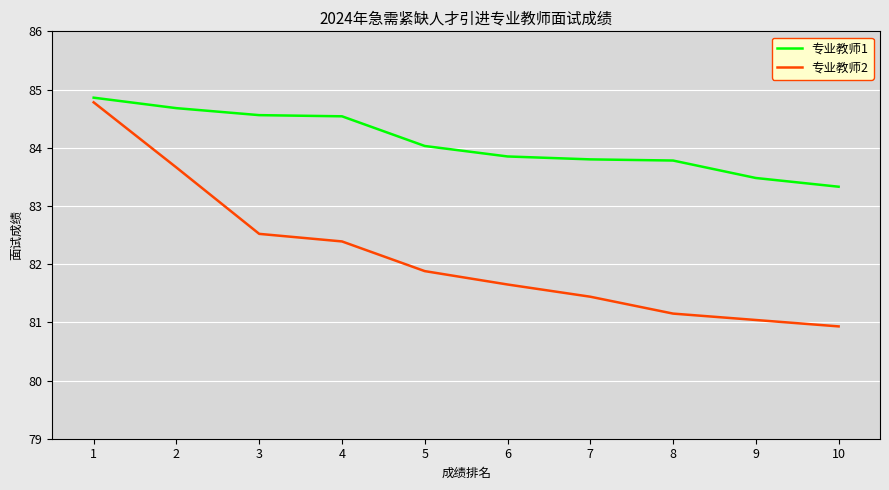

True or false: 专业教师1 and 专业教师2 intersect in this chart.

False